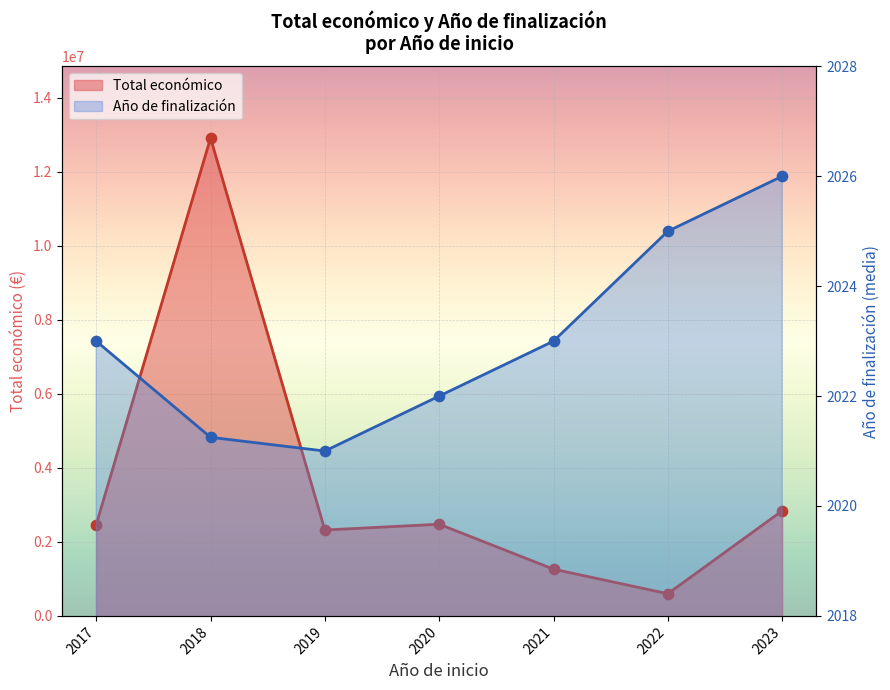

At how many categories does at least one series exceed 3190421?

1